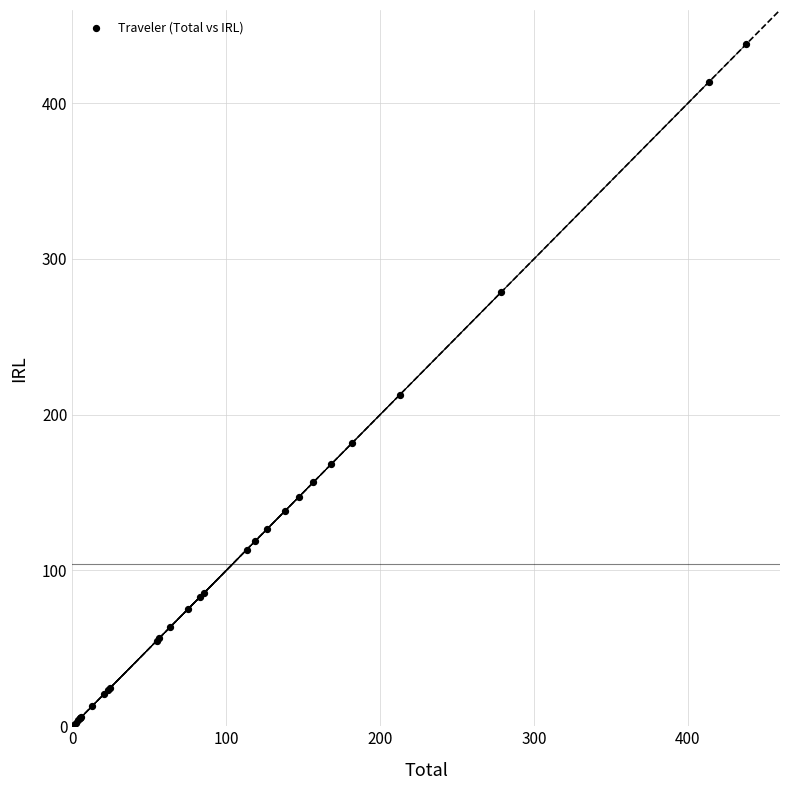

What Y value in the scatter plot is closest to 219?

212.7